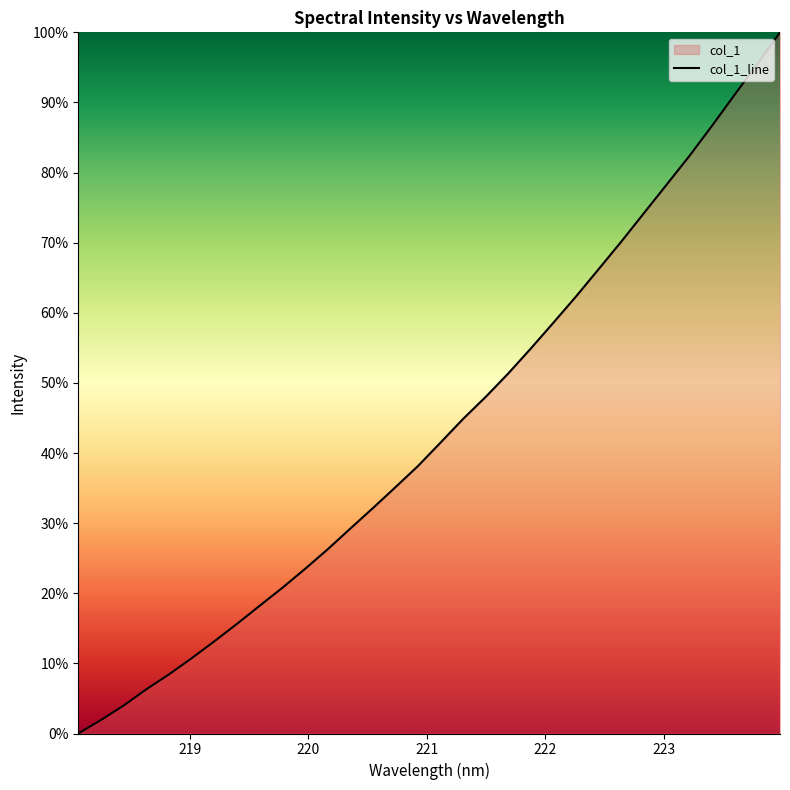

How many lines are shown in the chart?

1